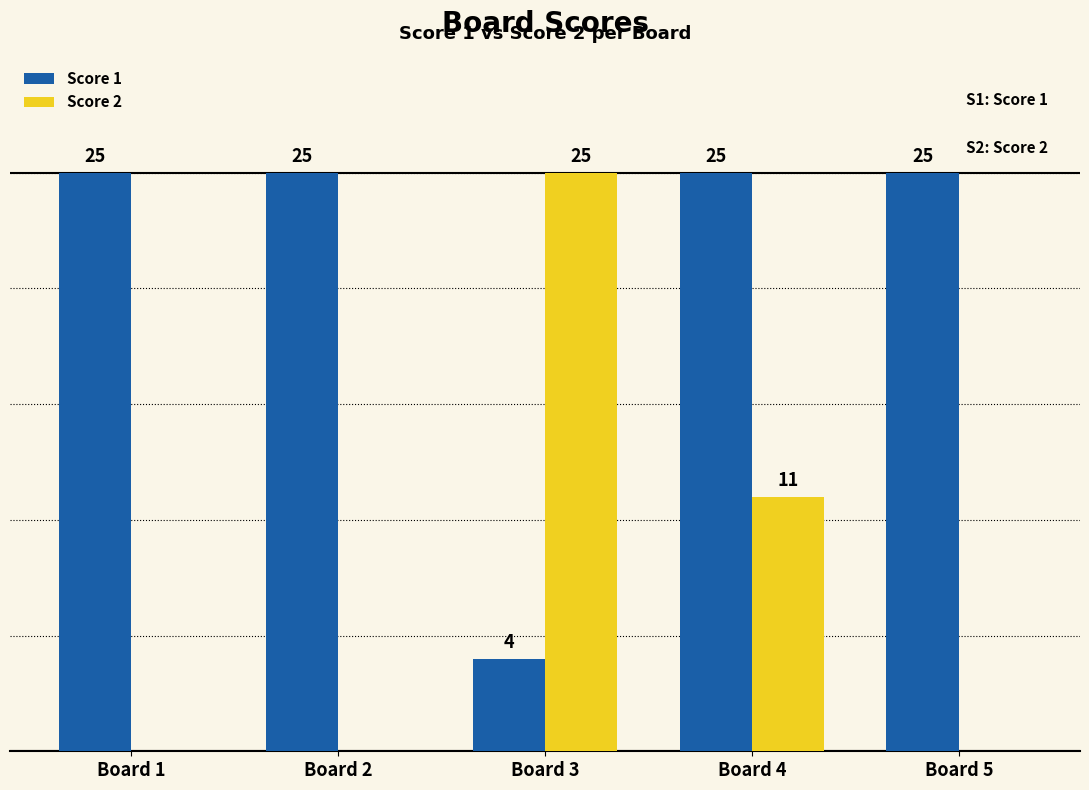

Which series has the largest total across all categories?

Score 1